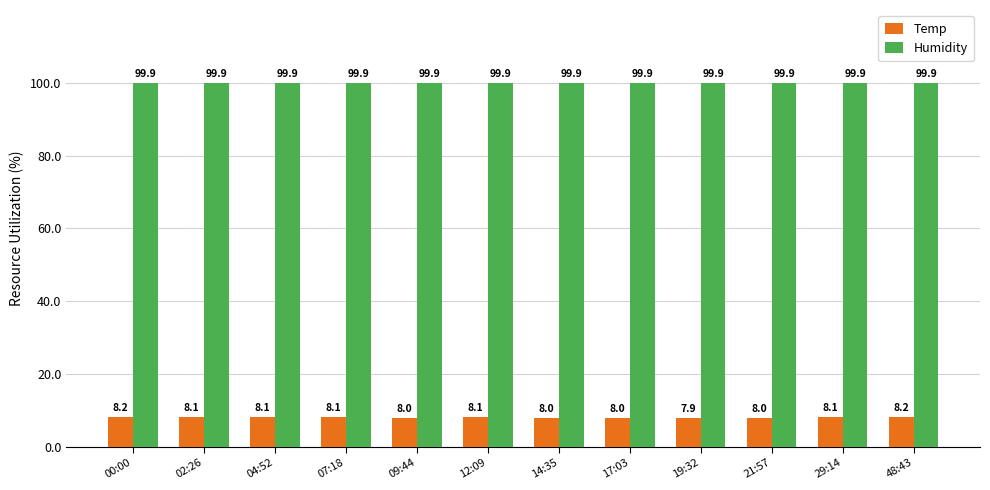

Which series has the widest spread of values?

Temp